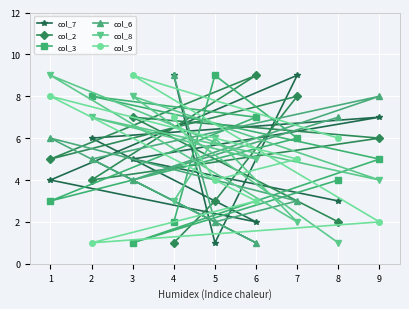

Read the col_8 value at 4.

3